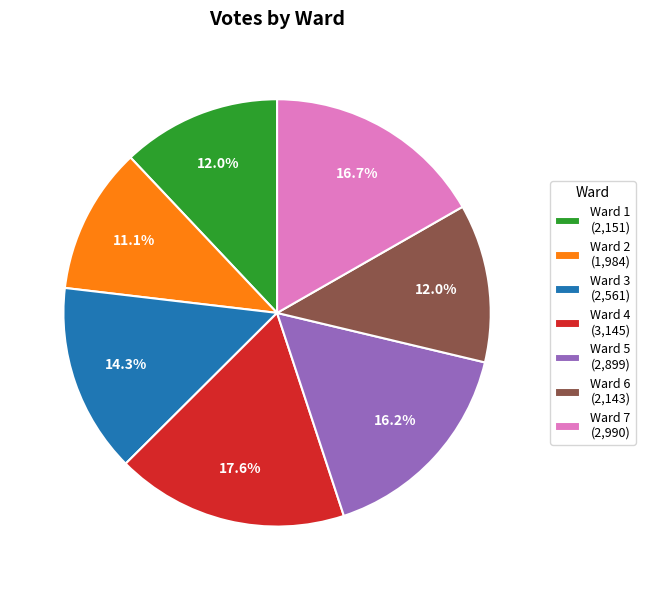

Which has a higher value, Ward 3 (2,561) or Ward 2 (1,984)?

Ward 3 (2,561)